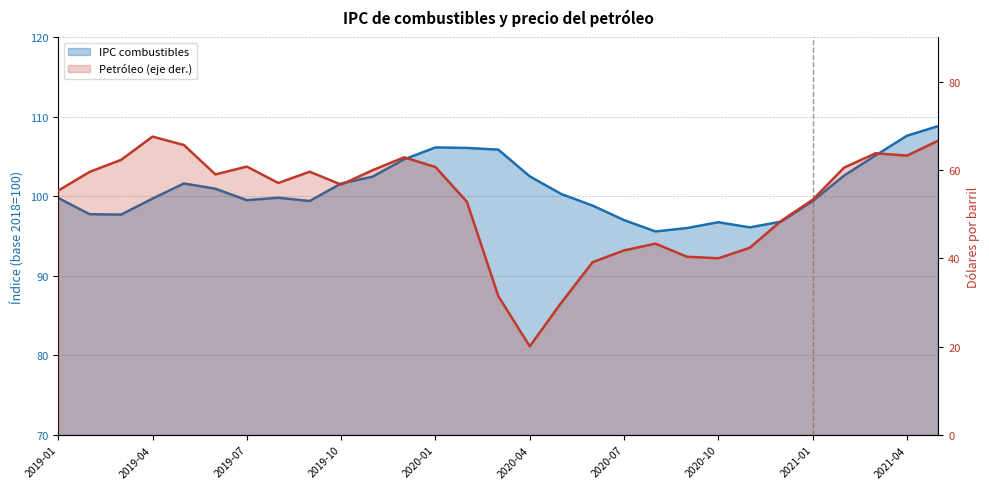

The value of Petróleo (eje der.) at 2021-01 is 91.5. True or false?

False